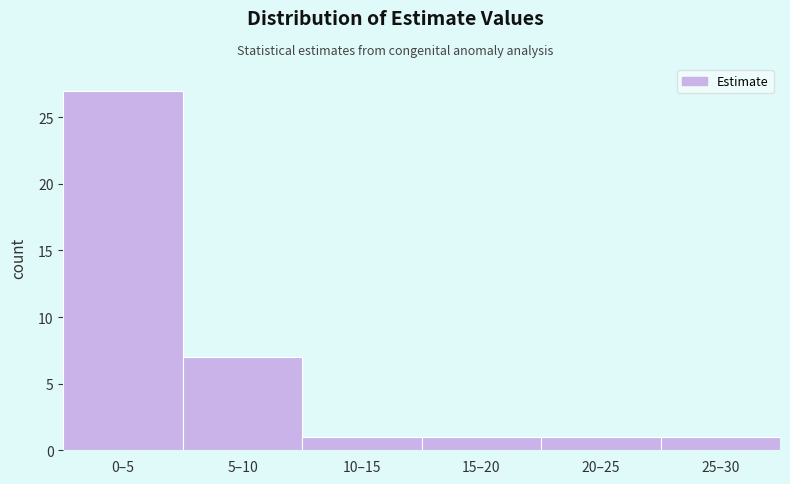

Reading left to right, what are all the values shown in this chart?

0–5=27	5–10=7	10–15=1	15–20=1	20–25=1	25–30=1